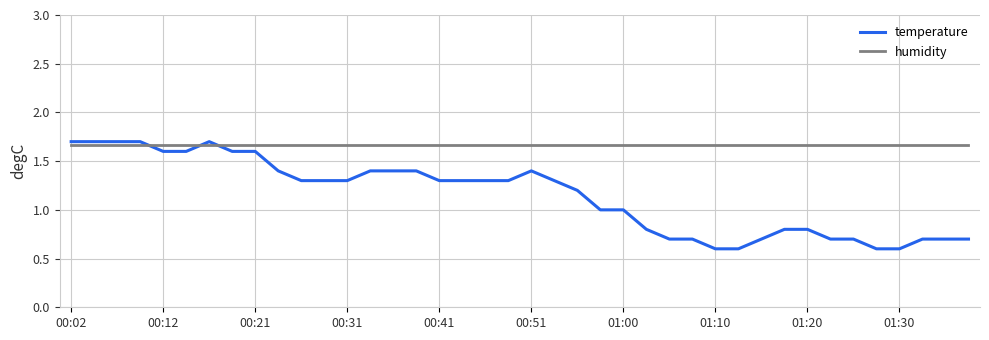

How many times do humidity and temperature cross each other?

3